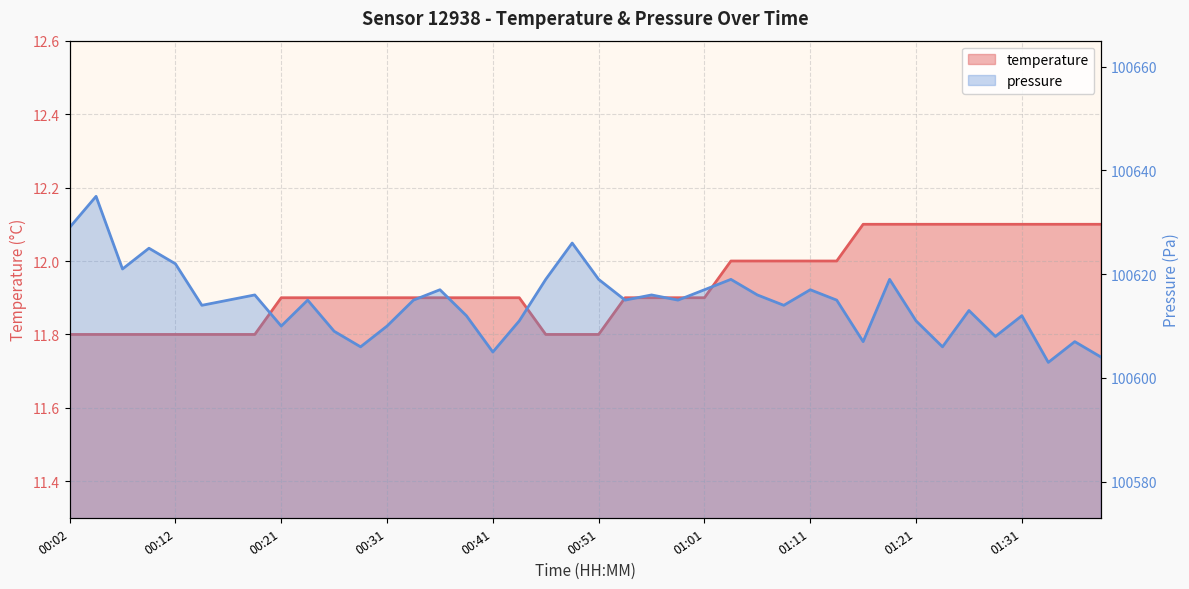

List the series in order of their peak value, highest first.

pressure_line, temperature_line